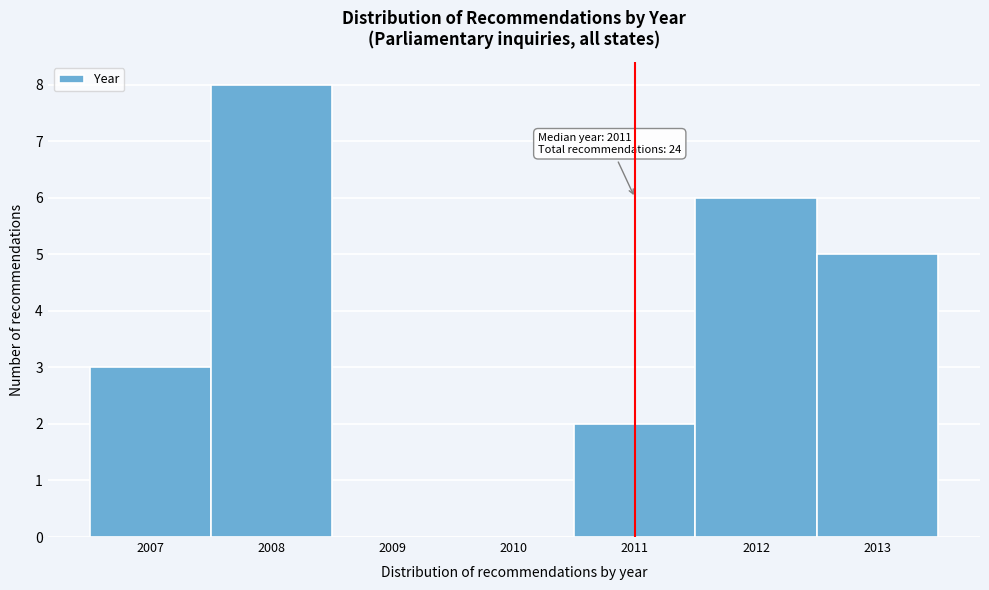

Which range on the x-axis has the tallest bar?

2007.5 to 2008.5